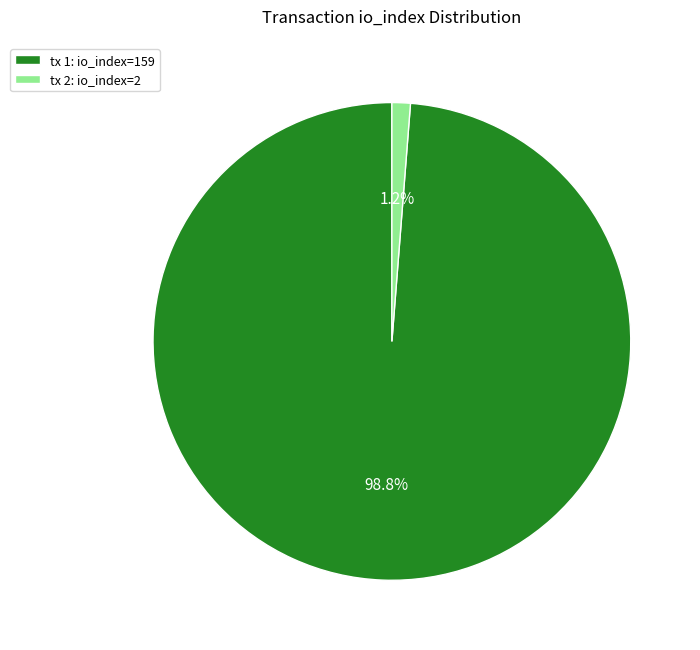

Which has a higher value, tx 2: io_index=2 or tx 1: io_index=159?

tx 1: io_index=159